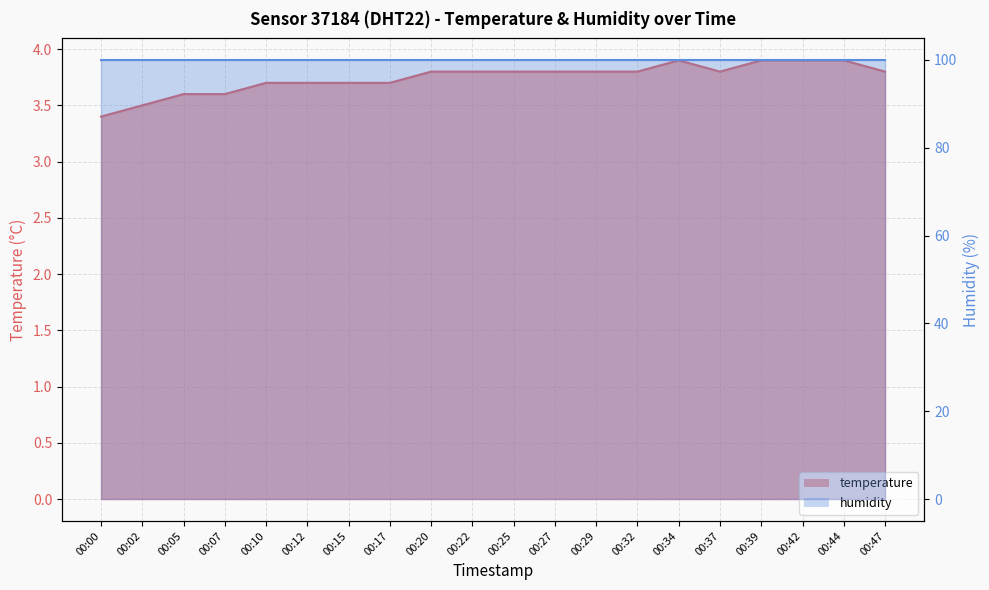

What is the difference between the values at 00:02 and 00:20?

0.3